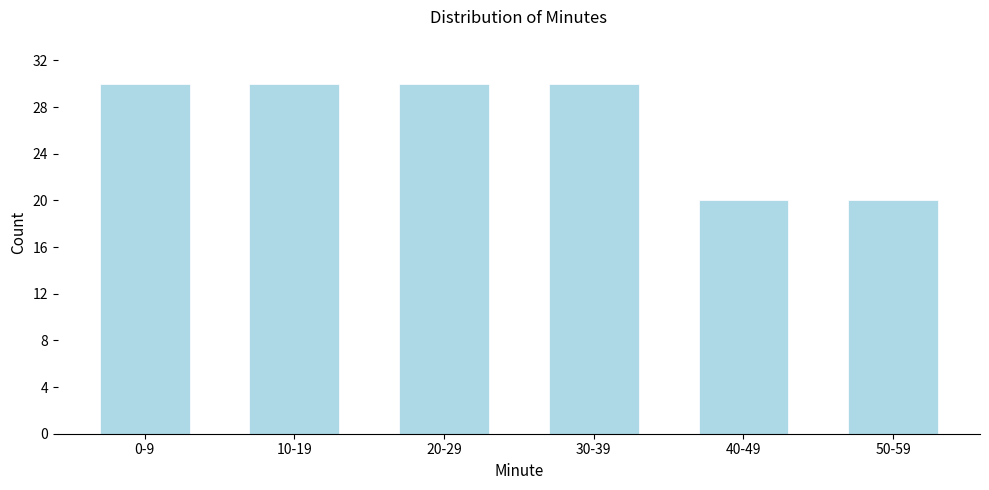

Reading left to right, transcribe all the data shown in this chart.

0-9=30	10-19=30	20-29=30	30-39=30	40-49=20	50-59=20